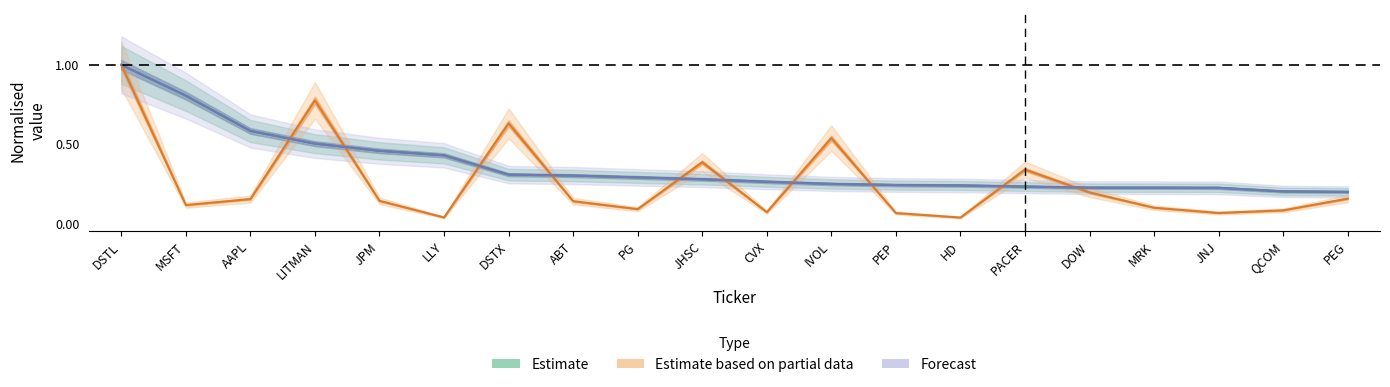

Reading left to right, extract all data points from this chart.

Value (Estimate): DSTL=1.0	MSFT=0.8	AAPL=0.6	LITMAN=0.5	JPM=0.5	LLY=0.4	DSTX=0.3	ABT=0.3	PG=0.3	JHSC=0.3	CVX=0.3	IVOL=0.2	PEP=0.2	HD=0.2	PACER=0.2	DOW=0.2	MRK=0.2	JNJ=0.2	QCOM=0.2	PEG=0.2
Shares (Partial Data): DSTL=1.0	MSFT=0.1	AAPL=0.2	LITMAN=0.8	JPM=0.1	LLY=0.0	DSTX=0.6	ABT=0.1	PG=0.1	JHSC=0.4	CVX=0.1	IVOL=0.5	PEP=0.1	HD=0.0	PACER=0.3	DOW=0.2	MRK=0.1	JNJ=0.1	QCOM=0.1	PEG=0.2
Weighting (Forecast): DSTL=1.0	MSFT=0.8	AAPL=0.6	LITMAN=0.5	JPM=0.5	LLY=0.4	DSTX=0.3	ABT=0.3	PG=0.3	JHSC=0.3	CVX=0.3	IVOL=0.2	PEP=0.2	HD=0.2	PACER=0.2	DOW=0.2	MRK=0.2	JNJ=0.2	QCOM=0.2	PEG=0.2